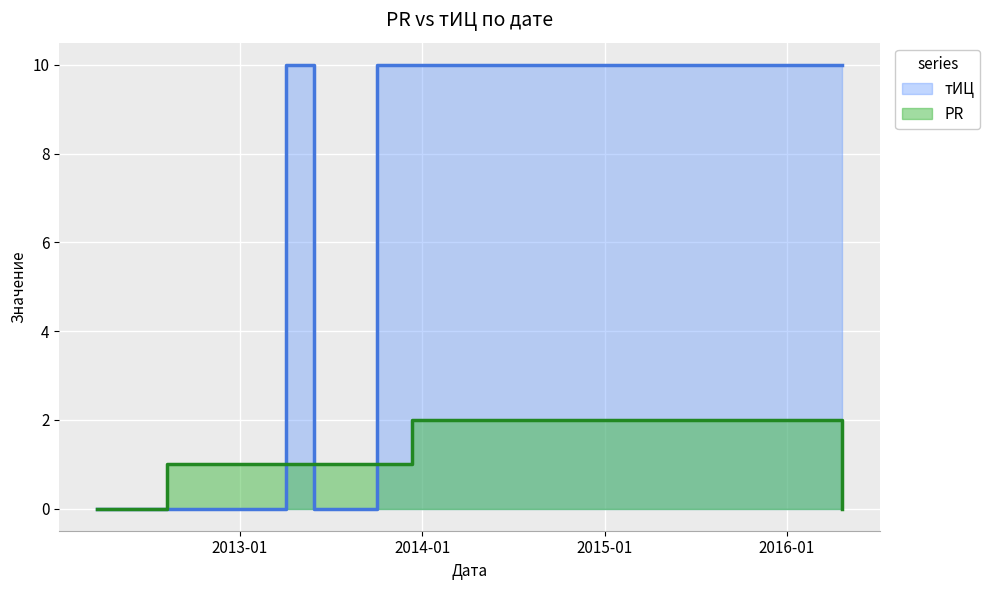

Between which two adjacent categories do PR and тИЦ first intersect?

2012-08-08 and 2013-04-03